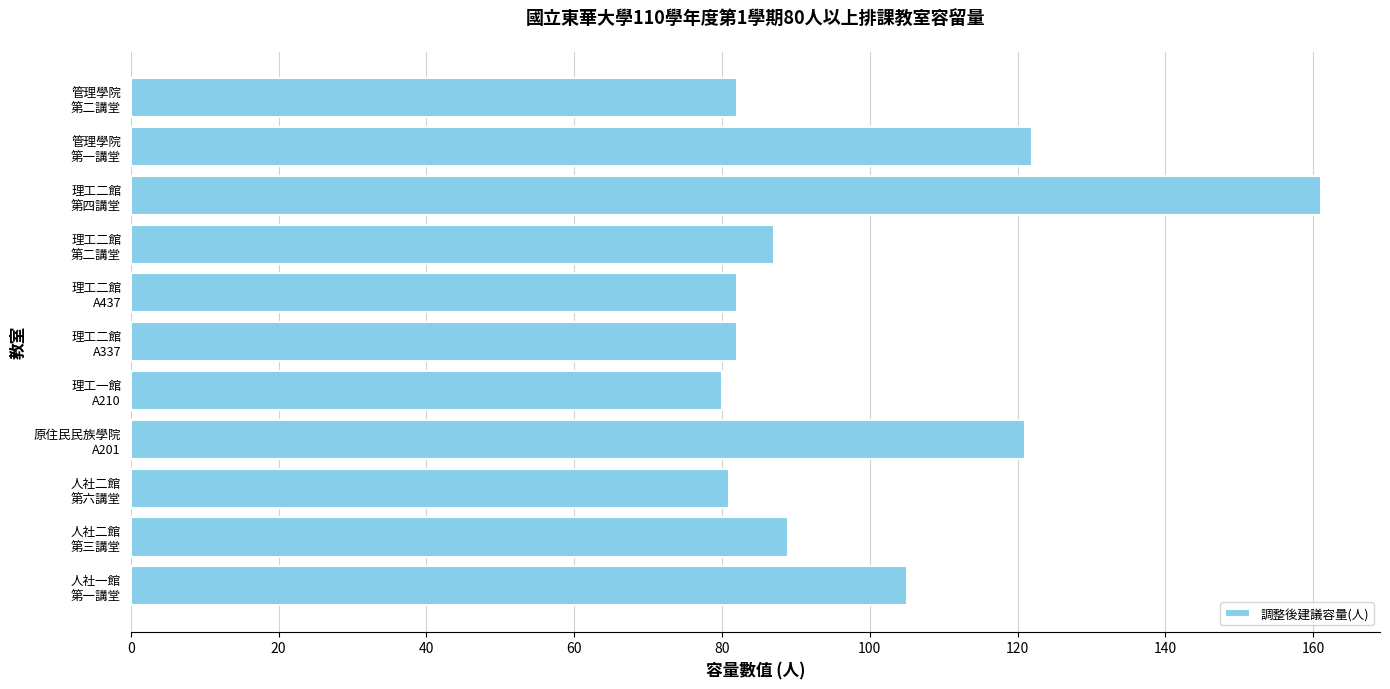

Reading bottom to top, what are all the values shown in this chart?

105	89	81	121	80	82	82	87	161	122	82